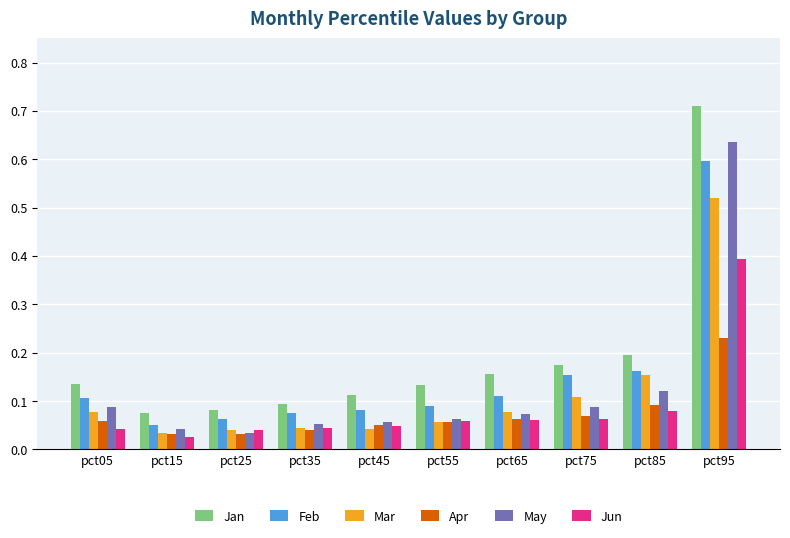

What is the difference between the Jun values at pct95 and pct15?

0.4